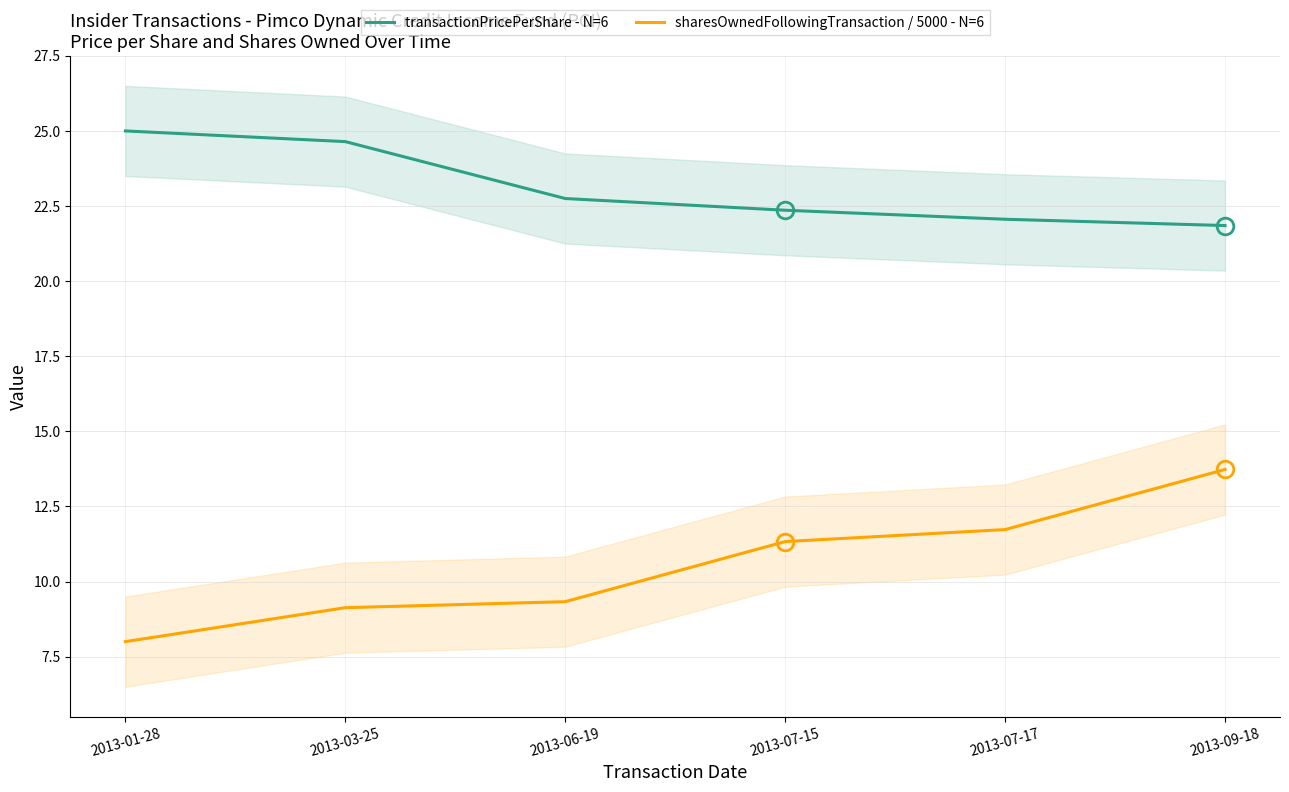

The sharesOwnedFollowingTransaction / 5000 - N=6 series shows 8.1 at 2013-09-18. True or false?

False